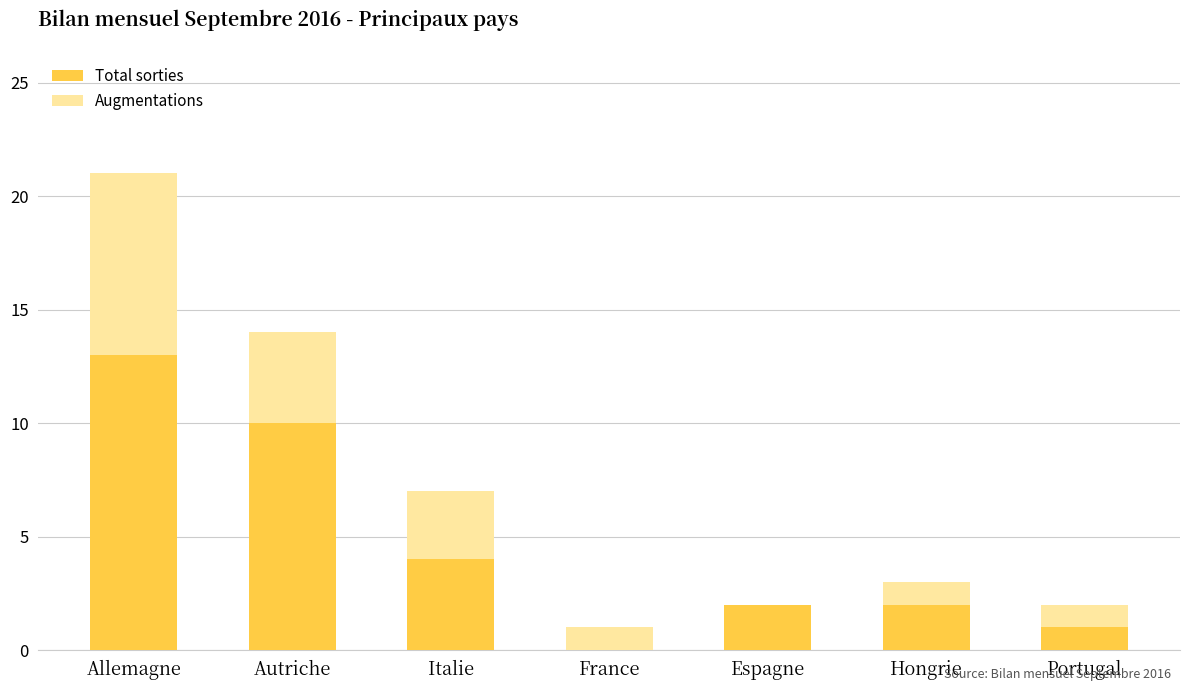

What is the sum of the Total sorties values at Autriche and Hongrie?

12